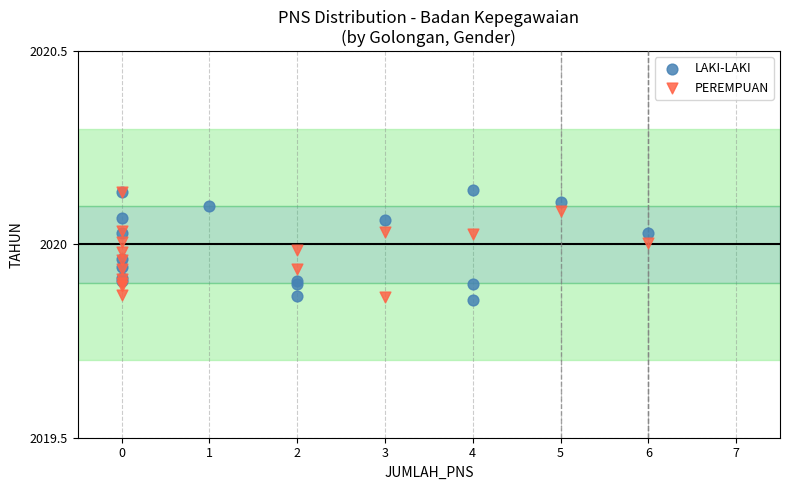

What are all the series names shown in the legend?

LAKI-LAKI, PEREMPUAN